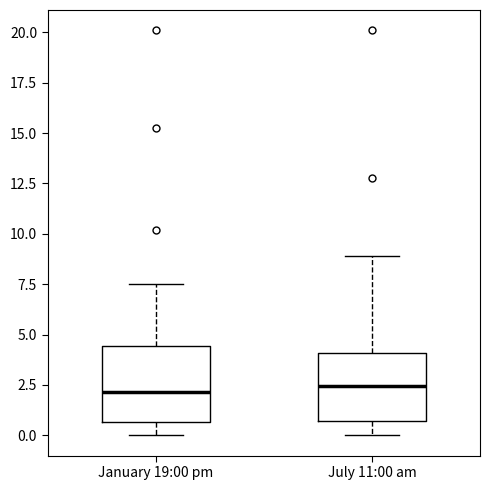

Where is the lower edge of the box for January 19:00 pm on the y-axis? The values are not printed on the chart, so give them approximately, as read against the axis.

0.5